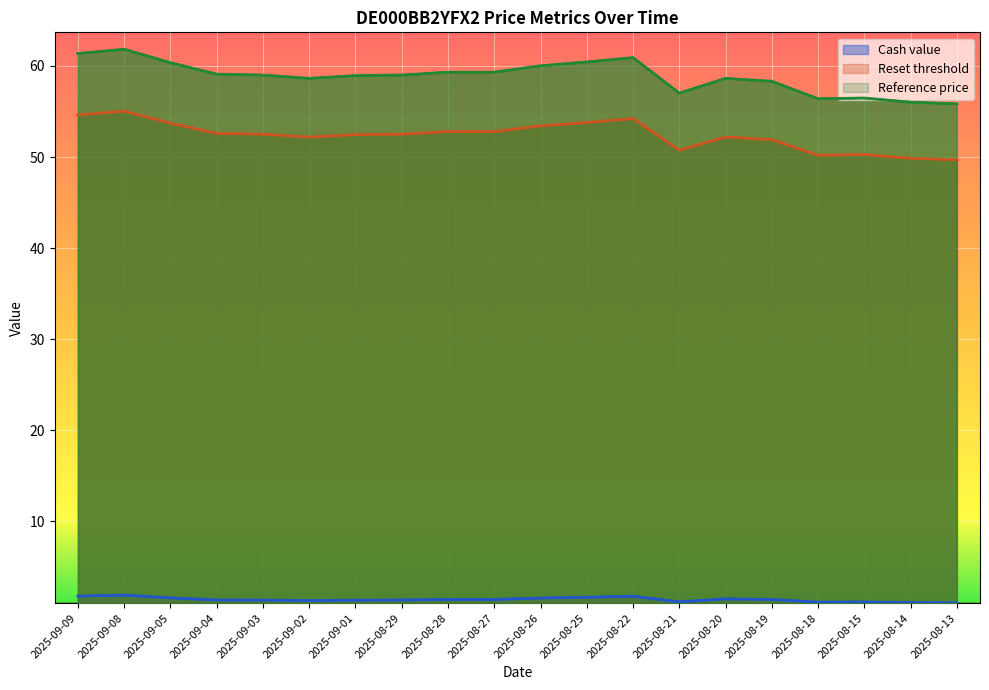

Where is the first local minimum for Reference price?

2025-09-02